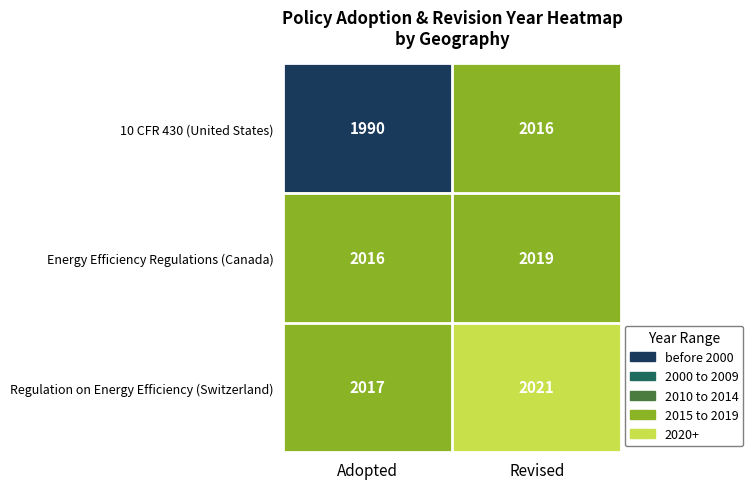

The value of Energy Efficiency Regulations (Canada) at Adopted is 3051. True or false?

False